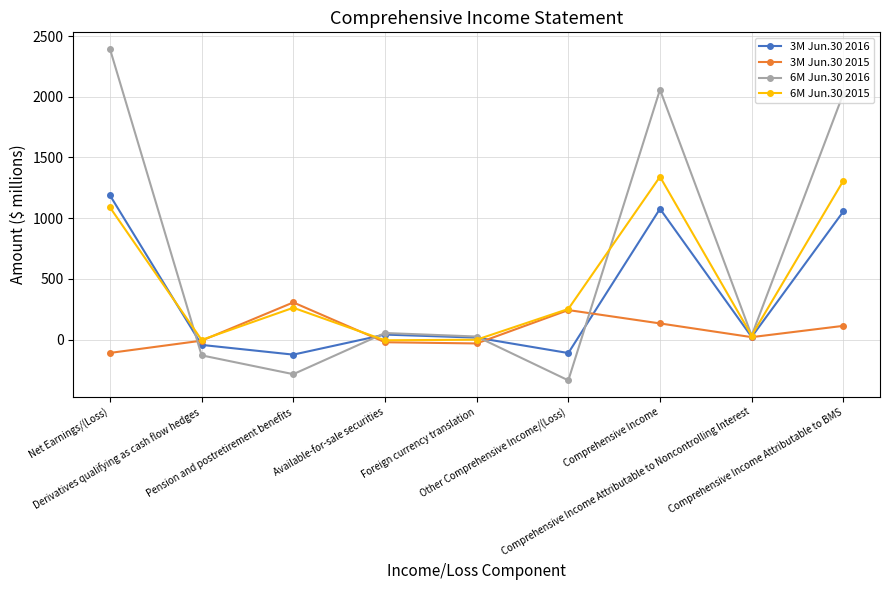

What are all the series names shown in the legend?

3M Jun.30 2016, 3M Jun.30 2015, 6M Jun.30 2016, 6M Jun.30 2015